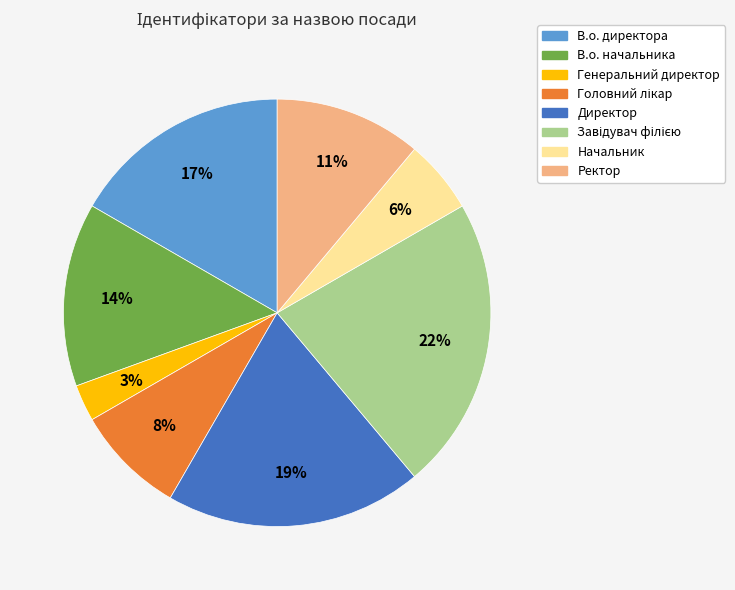

Which slice is the smallest?

Генеральний директор